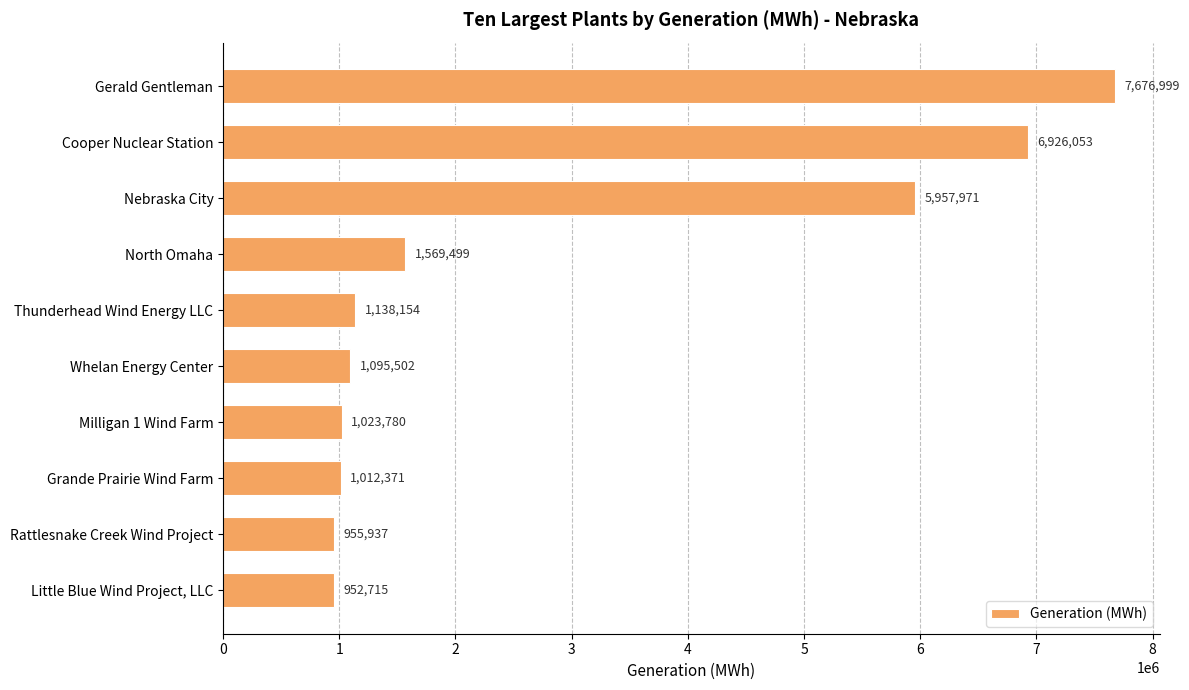

What value does the data have at North Omaha, to the nearest 10?

1569500